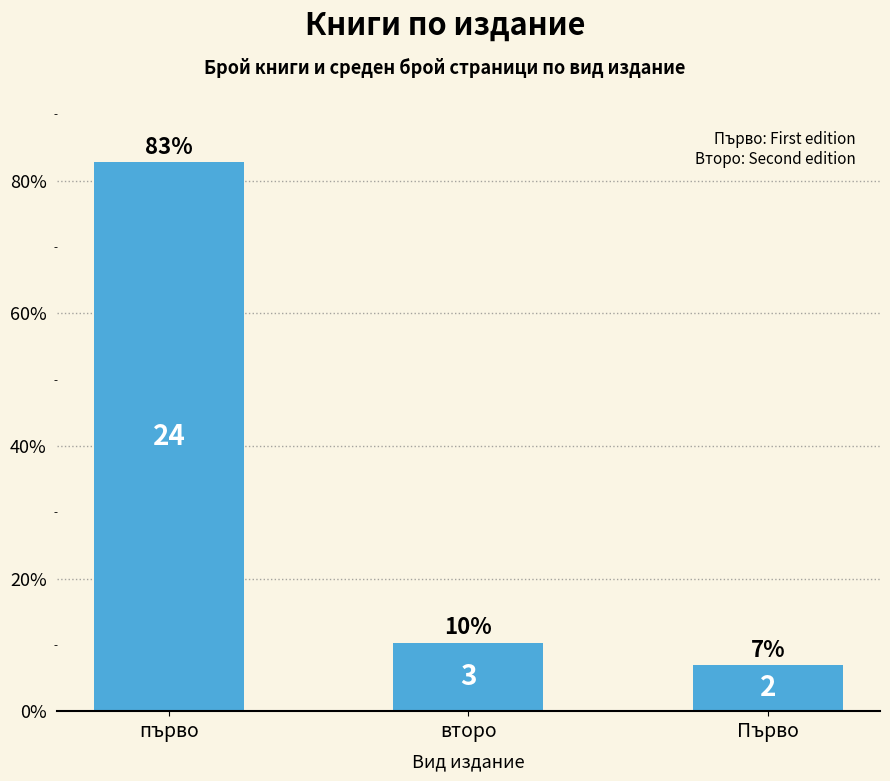

What is the maximum value shown in the chart?

82.8